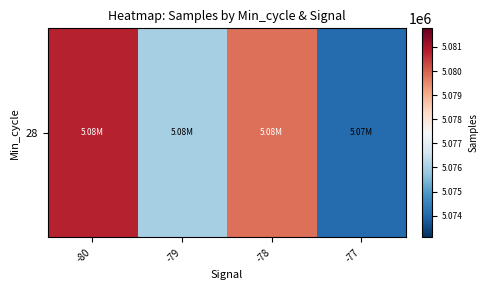

True or false: the data shows 3308474.1 at -80.

False